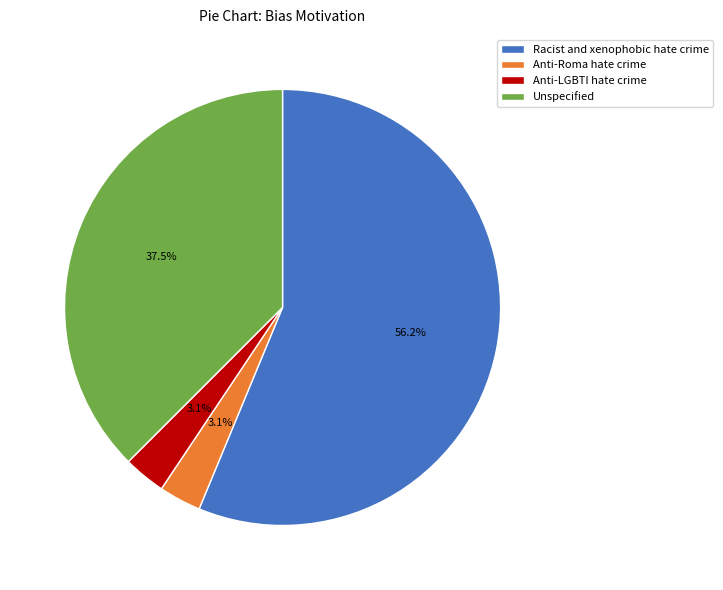

Which slice is the largest?

Racist and xenophobic hate crime